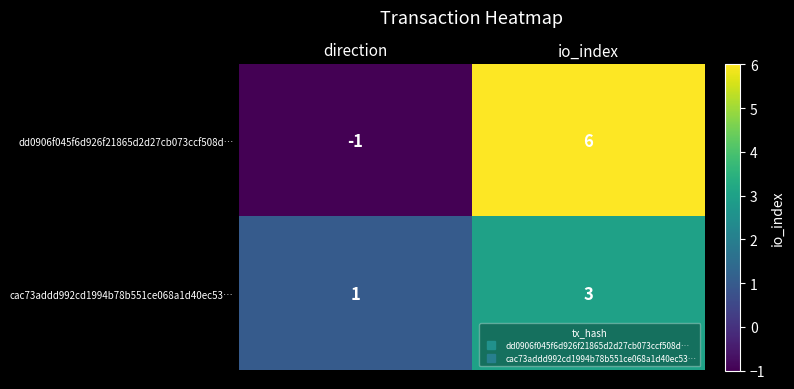

Where is cac73addd992cd1994b78b551ce068a1d40ec53… nearest to the value 2?

direction